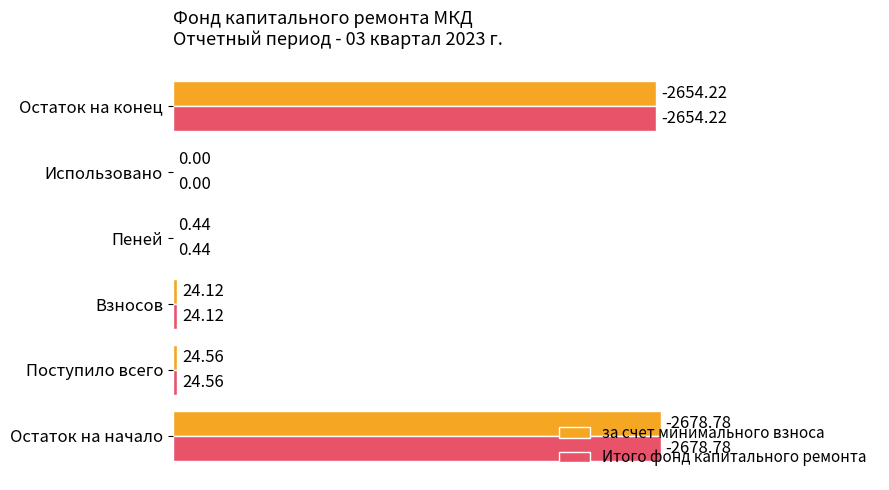

What is the total value across all series at Остаток на конец?

5308.4